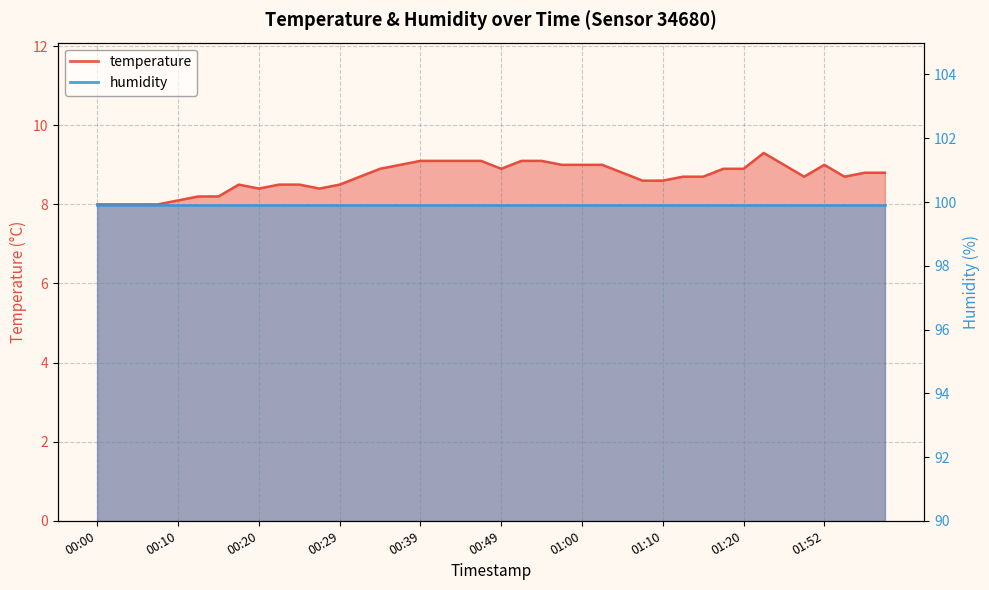

What is the greatest value displayed?

9.3